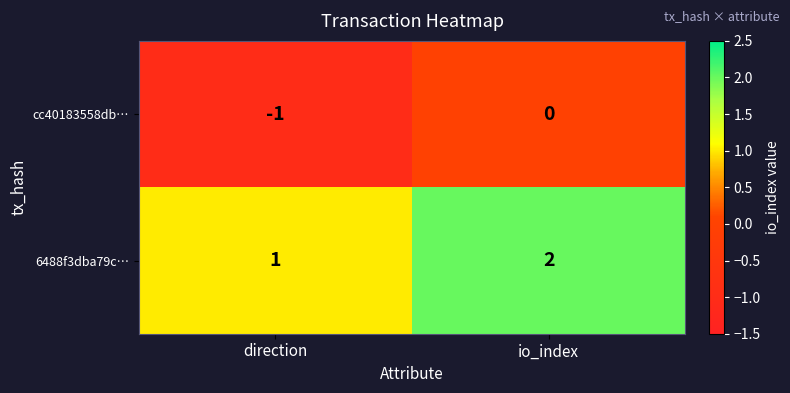

What is the sum of all 6488f3dba79c… values?

3